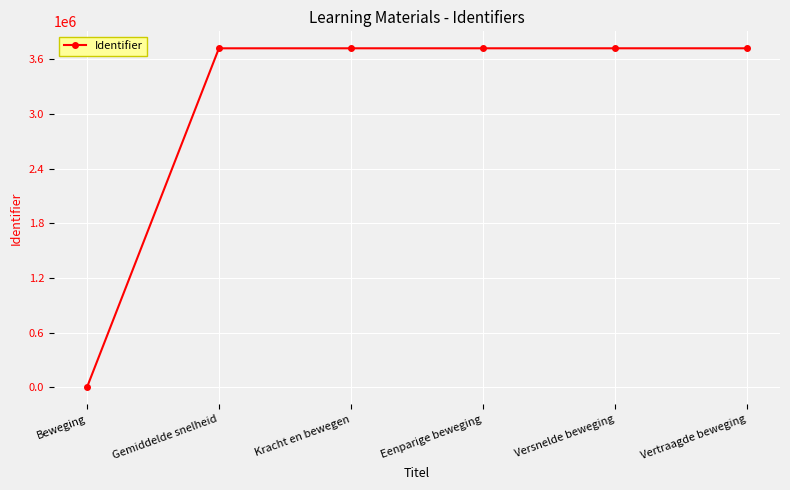

How many values are below 3721130?

3